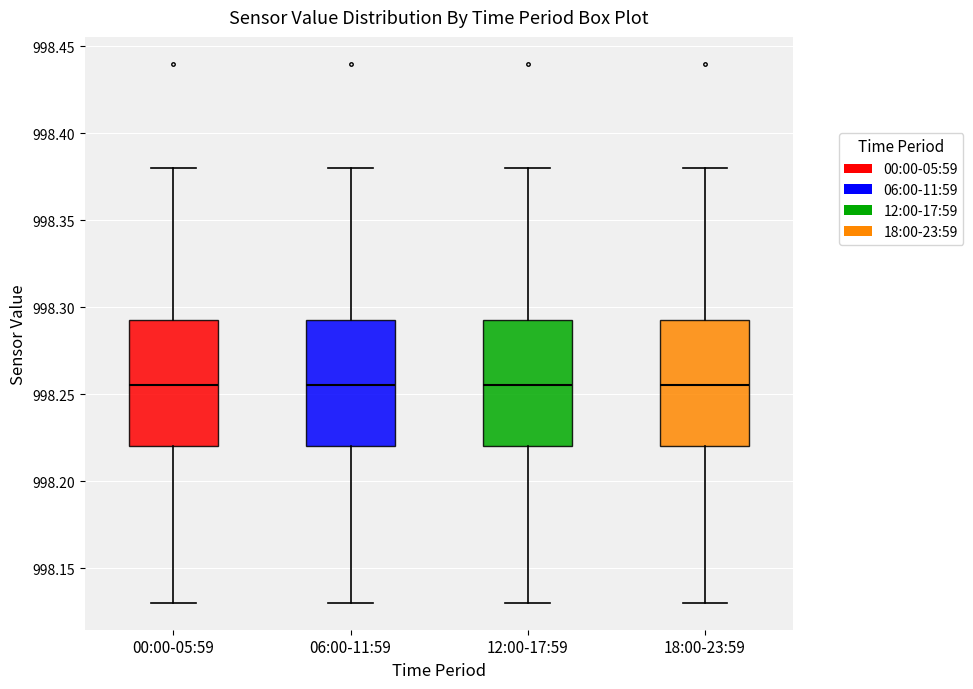

Reading left to right, transcribe this box plot: for each box, give where its median line is, the range the box spans, and where its two whiskers end, as read against the y-axis. The values are not printed on the chart, so give them approximately, as read against the axis.

00:00-05:59: median 998.255, box 998.220 to 998.295, whiskers 998.130 to 998.380
06:00-11:59: median 998.255, box 998.220 to 998.295, whiskers 998.130 to 998.380
12:00-17:59: median 998.255, box 998.220 to 998.295, whiskers 998.130 to 998.380
18:00-23:59: median 998.255, box 998.220 to 998.295, whiskers 998.130 to 998.380